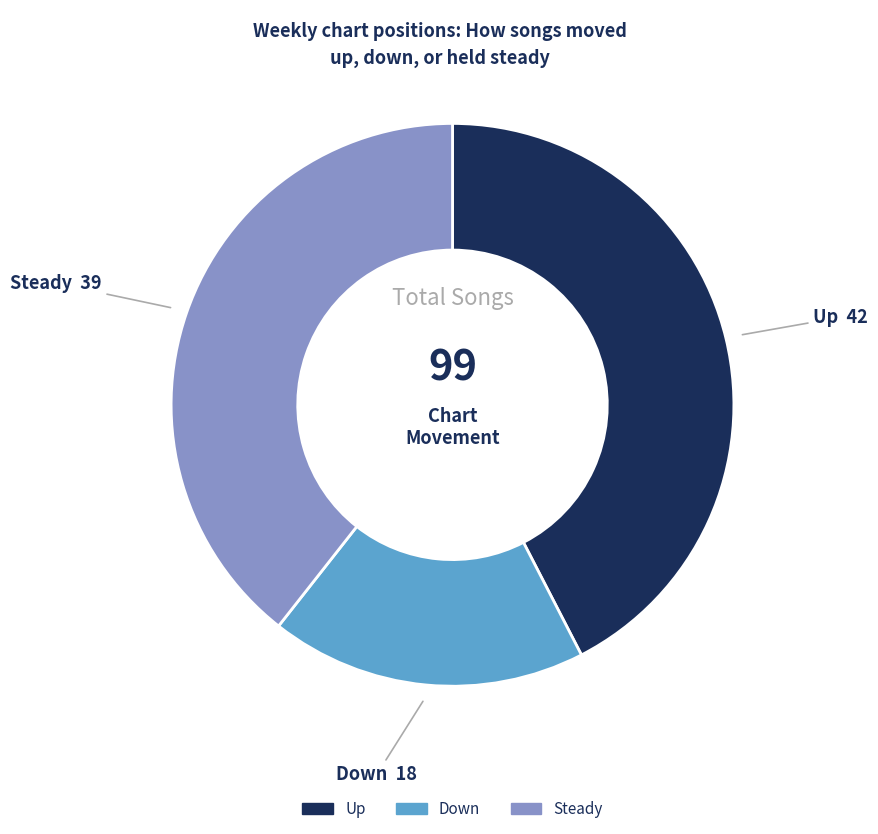

Is there a majority slice in this chart?

No